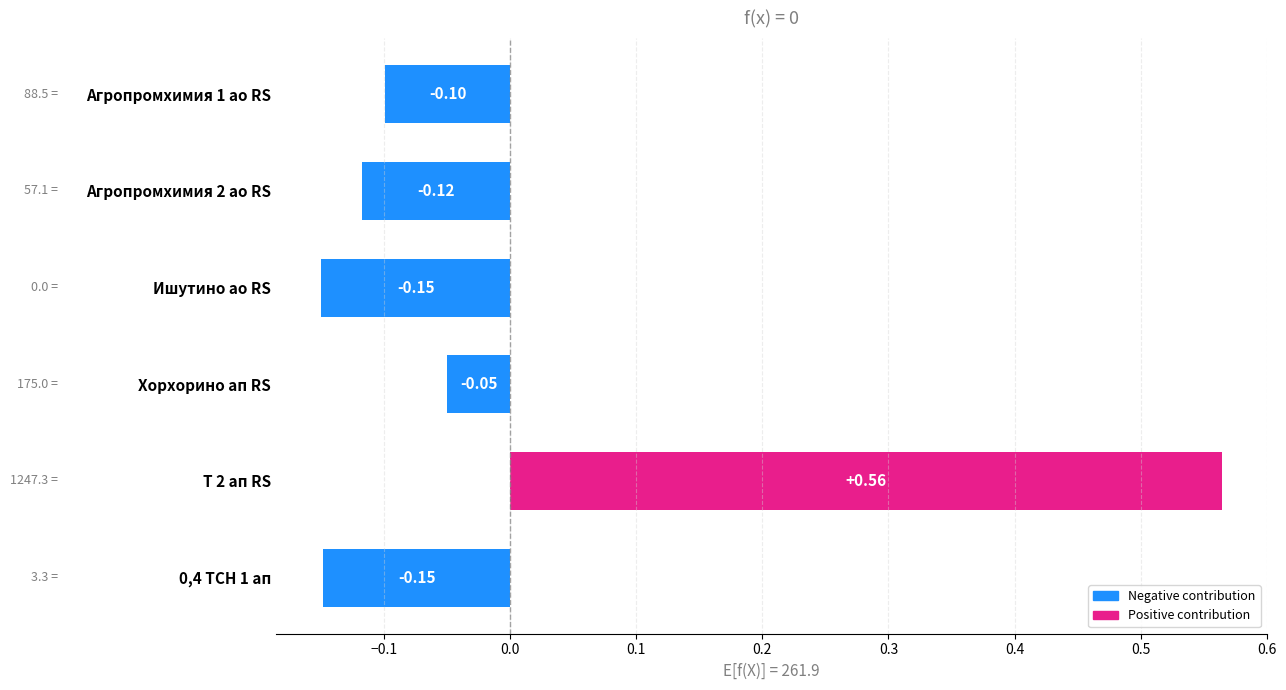

What is the sum of the values at Т 2 ап RS and Агропромхимия 2 ао RS?

0.4